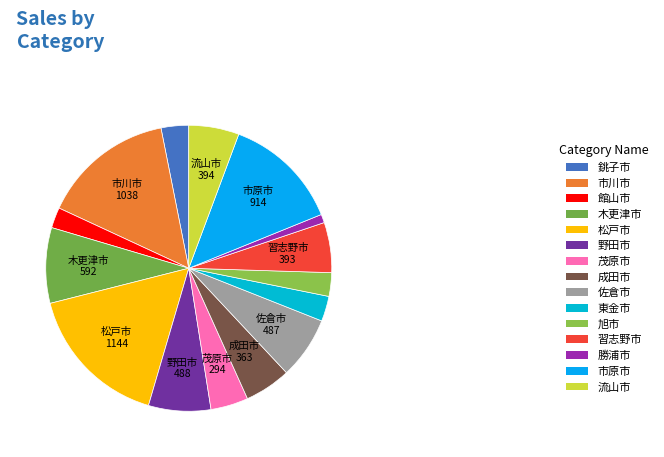

Is it true that 成田市 is 13% of the pie?

False